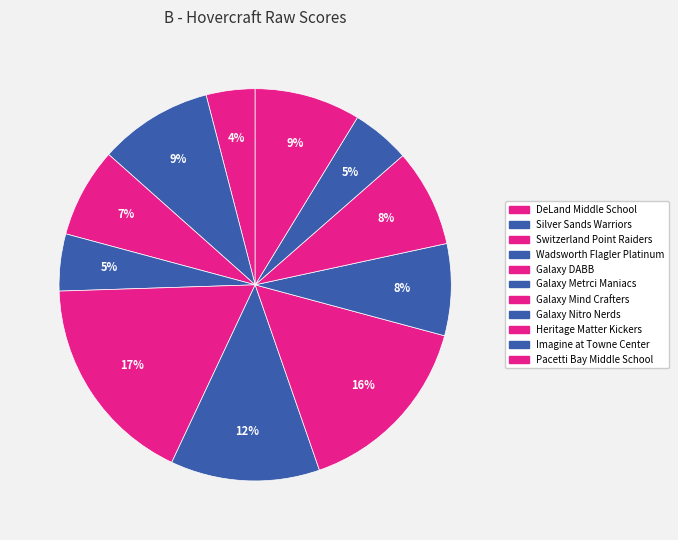

Which has a higher value, Imagine at Towne Center or Heritage Matter Kickers?

Heritage Matter Kickers